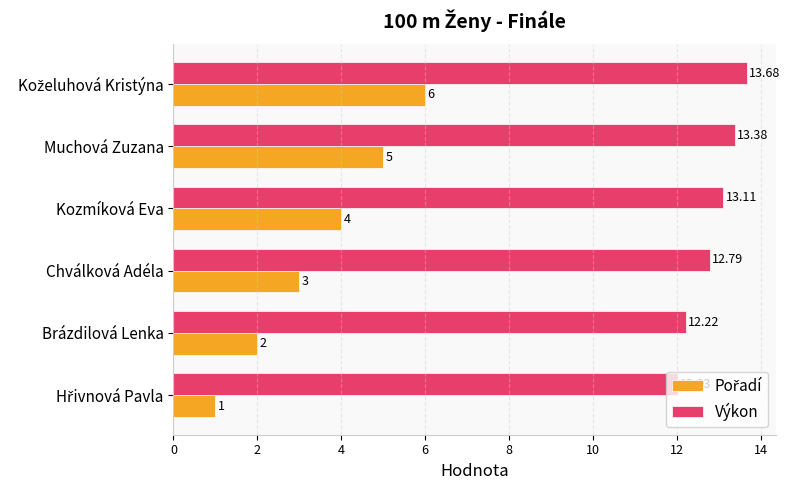

At how many categories does at least one series exceed 6?

6